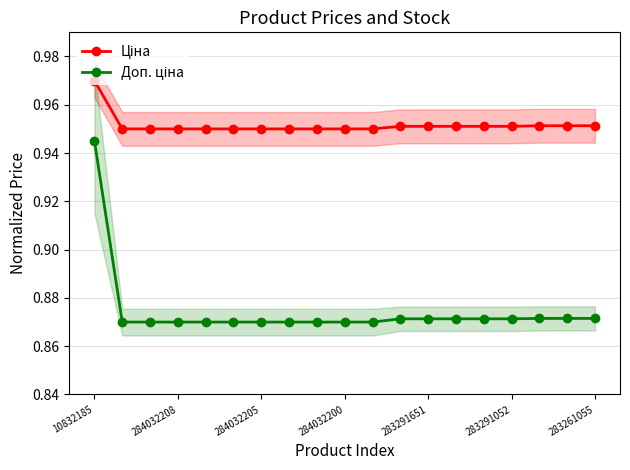

How many Ціна values are between 0 and 1?

19